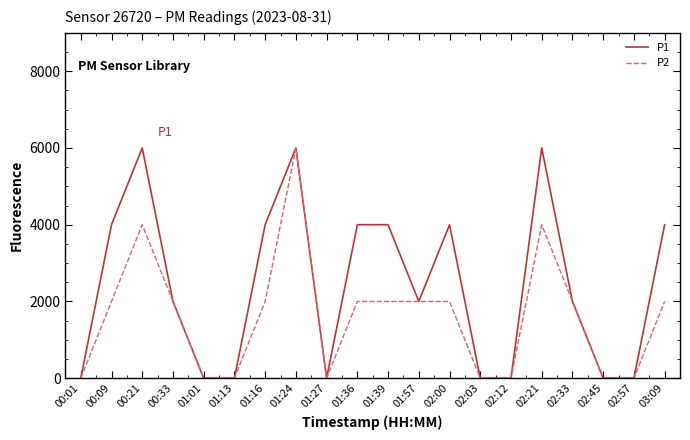

At how many categories does at least one series exceed 5871?

3